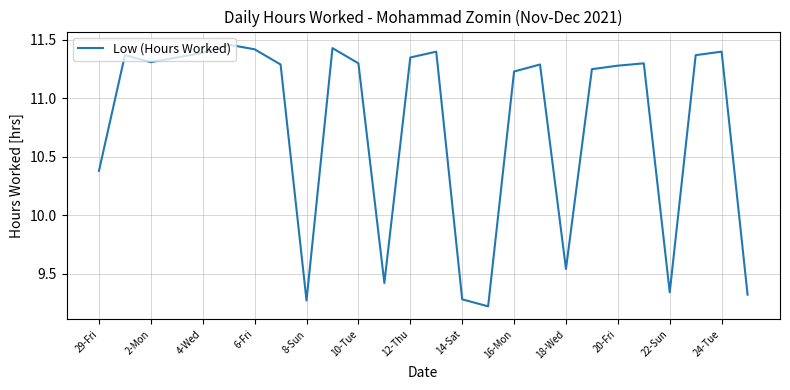

What is the smallest value displayed?

9.2